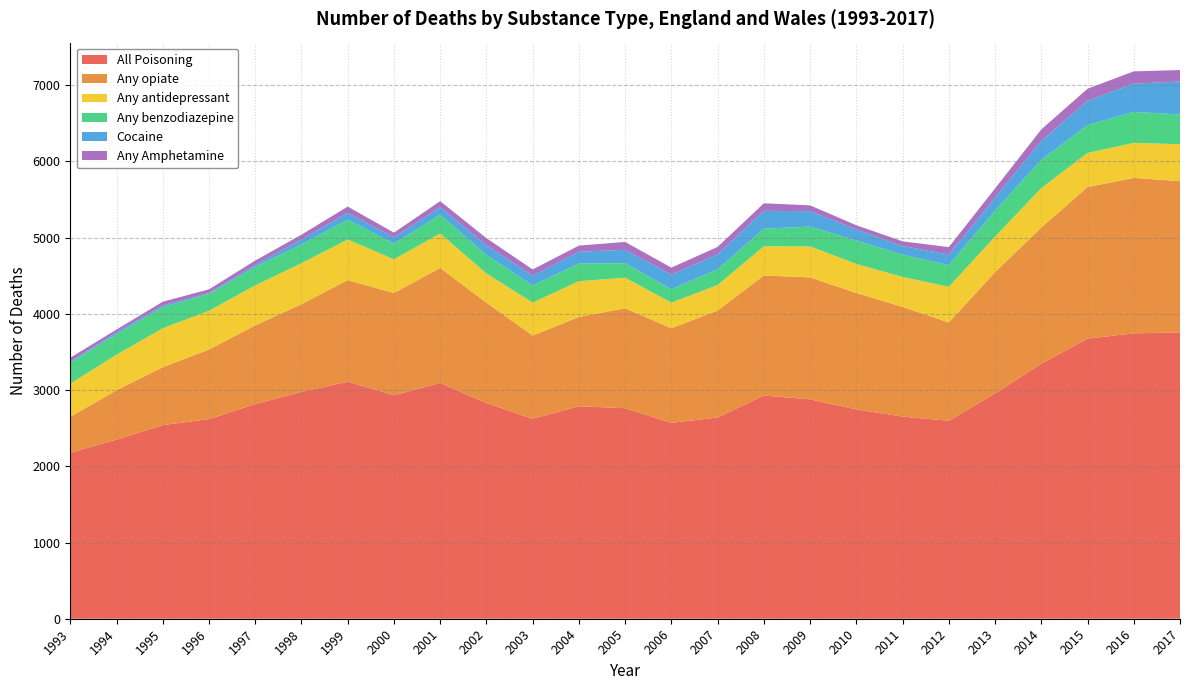

Does the chart display data point markers on the line(s)?

No